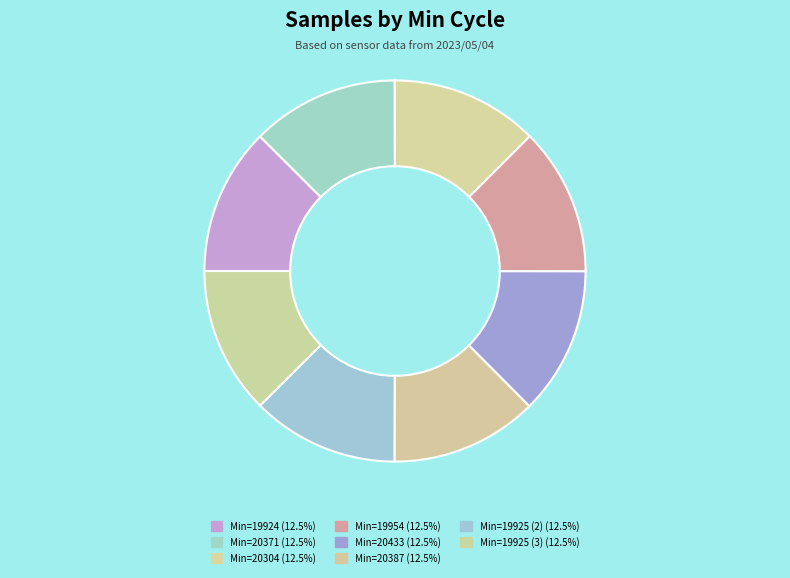

What is the largest slice in the pie chart?

20433